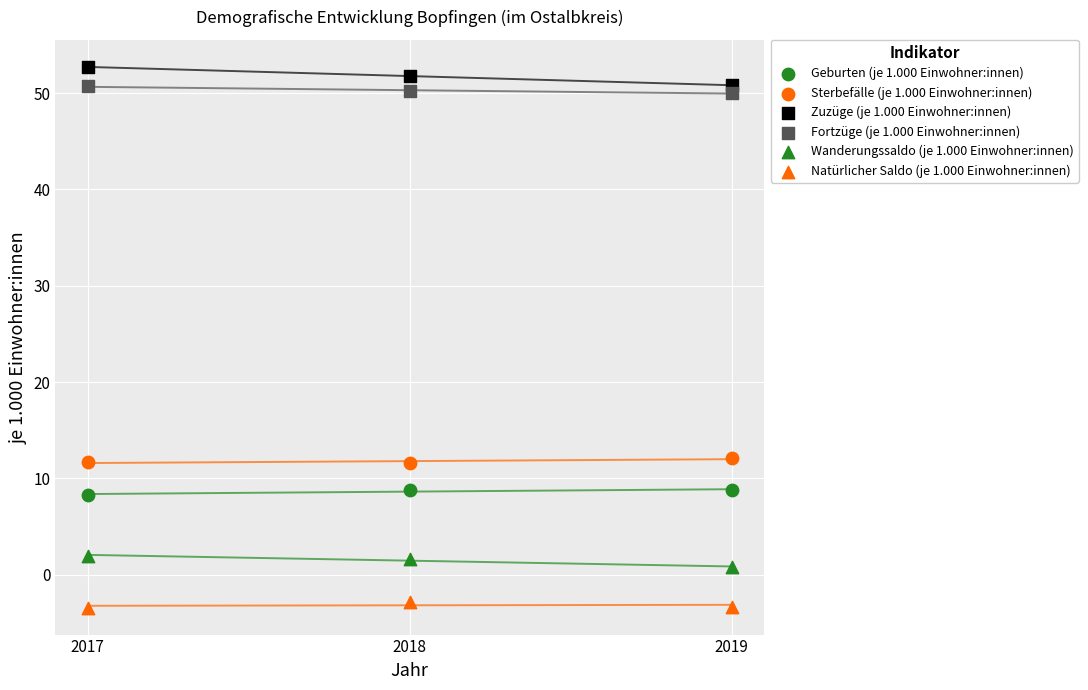

How many points are shown in the scatter plot?

18